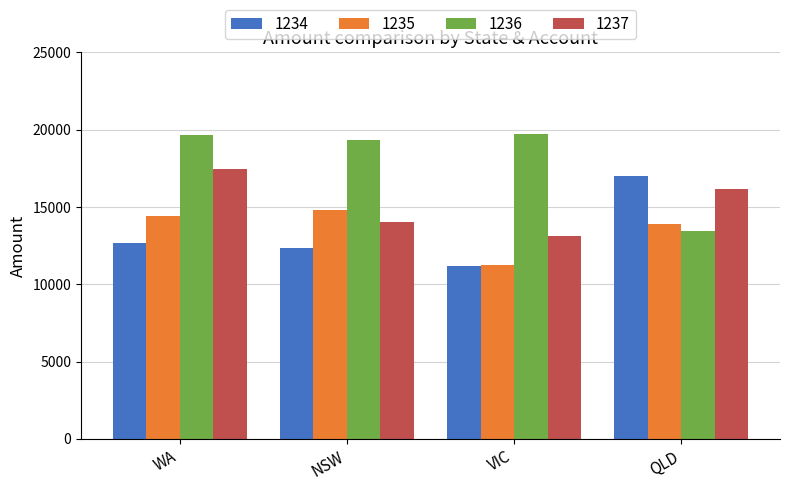

Is it true that 1236 equals 13429 at QLD?

True